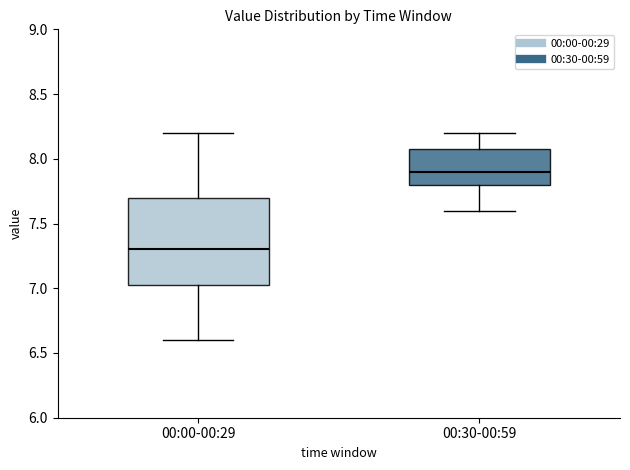

Which box is the tallest, from its lower edge to its upper edge?

00:00-00:29